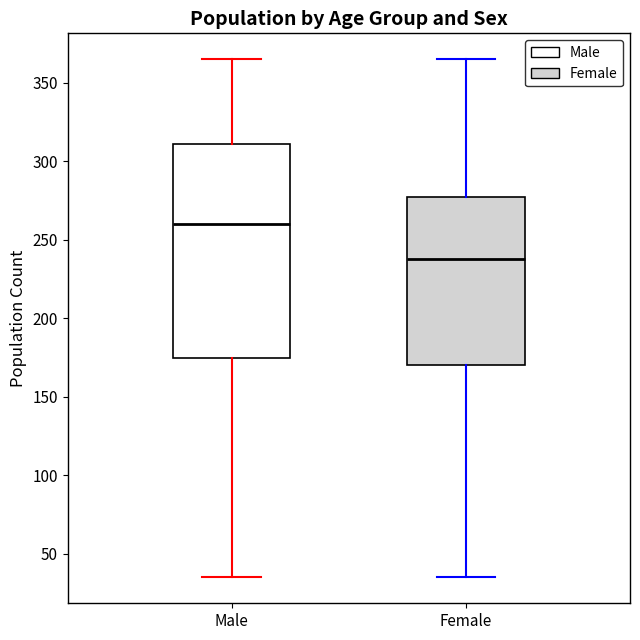

Which box's median line is the lowest?

Female